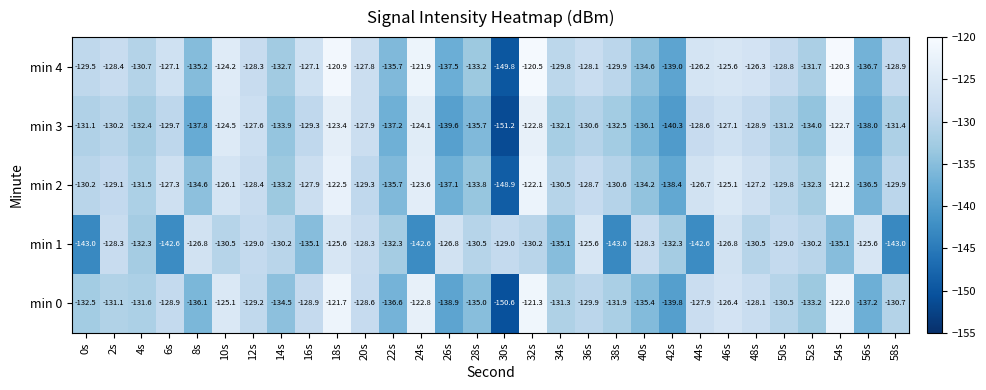

At 30s, list the series in order from smallest to largest.

min 3, min 0, min 4, min 2, min 1